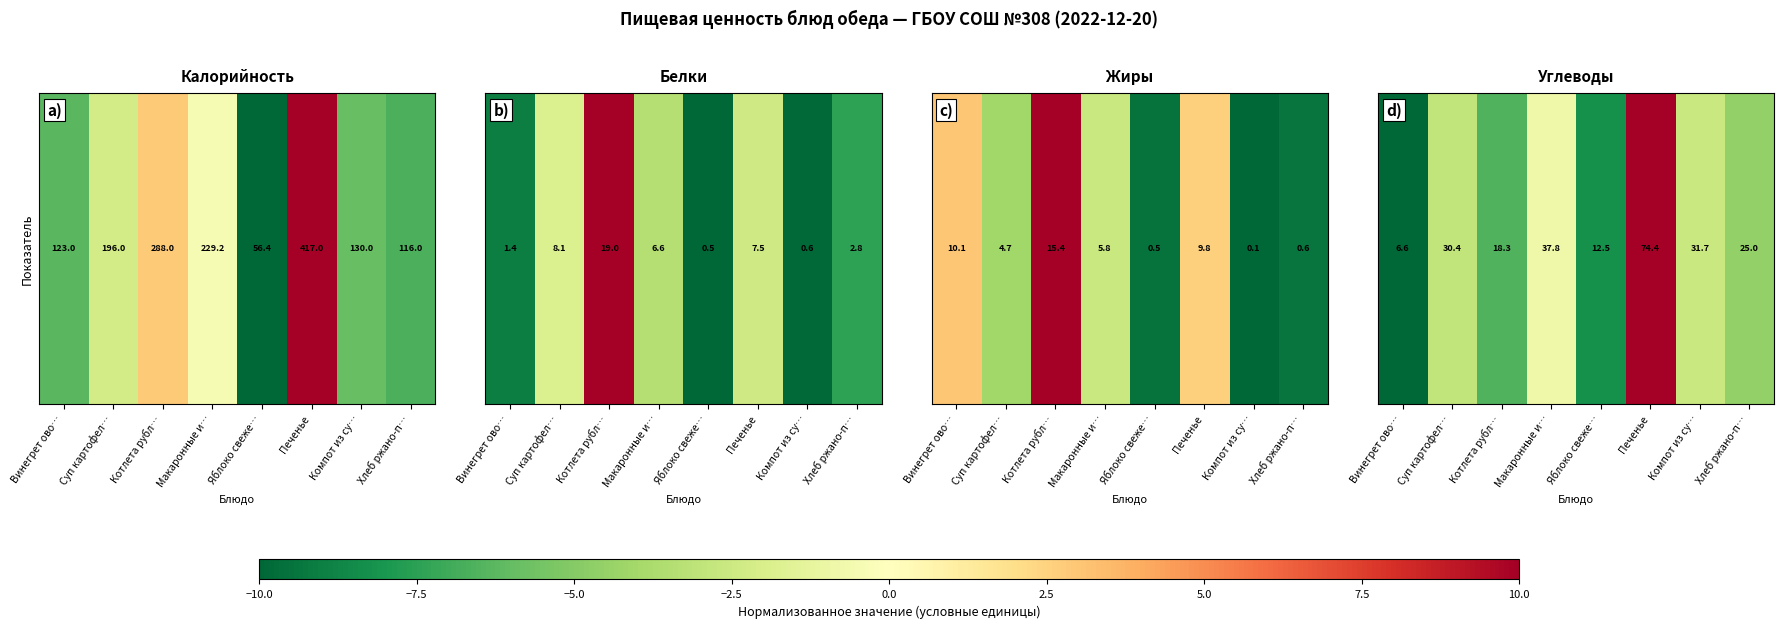

Rank the categories by value from lowest to highest.

Винегрет ово…, Яблоко свеже…, Котлета рубл…, Хлеб ржано-п…, Суп картофел…, Компот из су…, Макаронные и…, Печенье